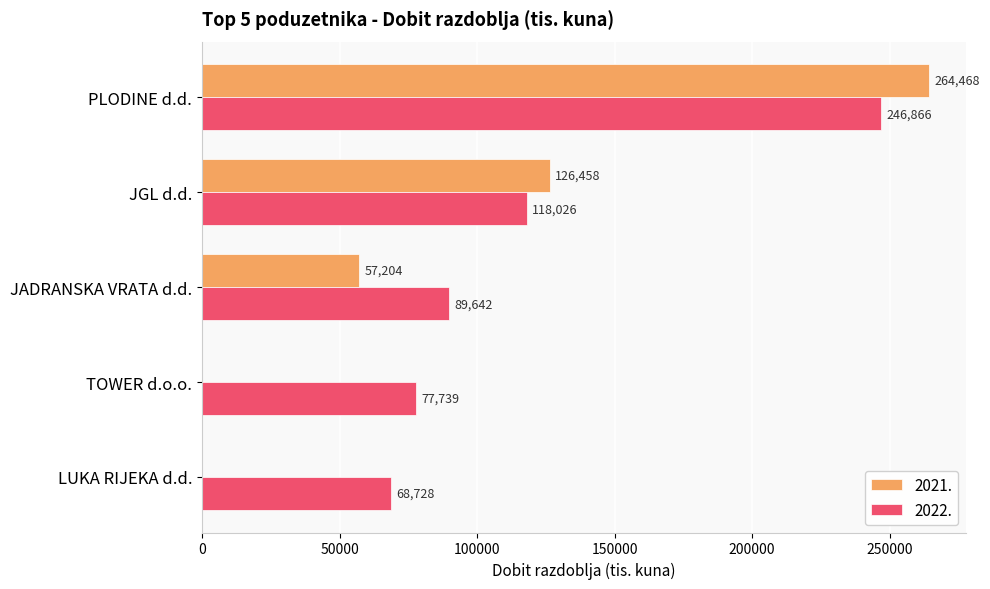

Which category has the highest value across all series?

PLODINE d.d.